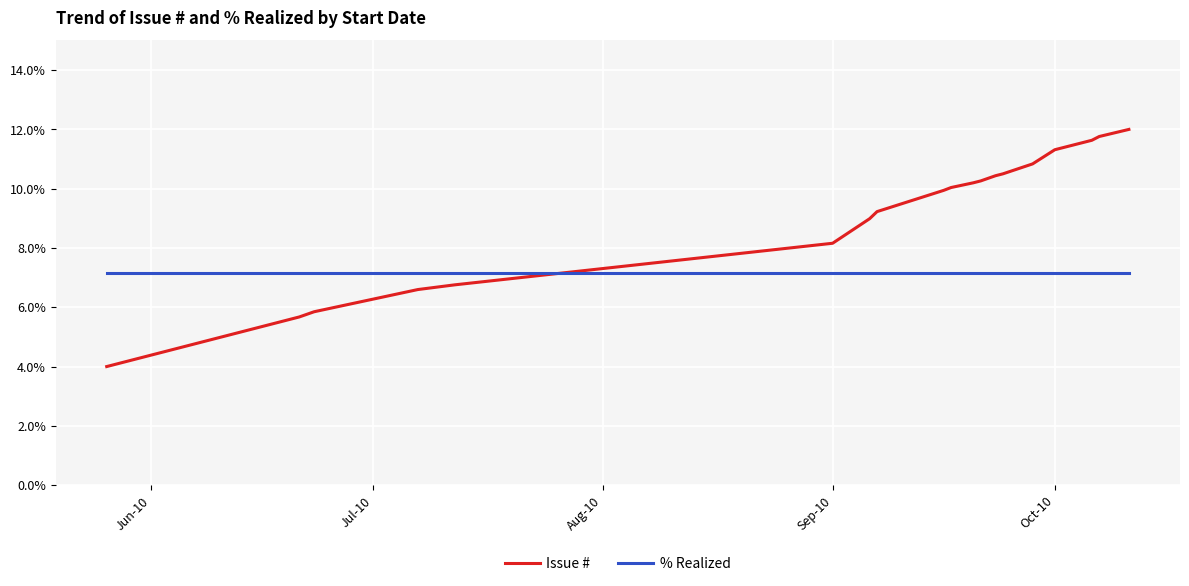

Which series ends up on top after the final intersection of Issue # and % Realized?

Issue #